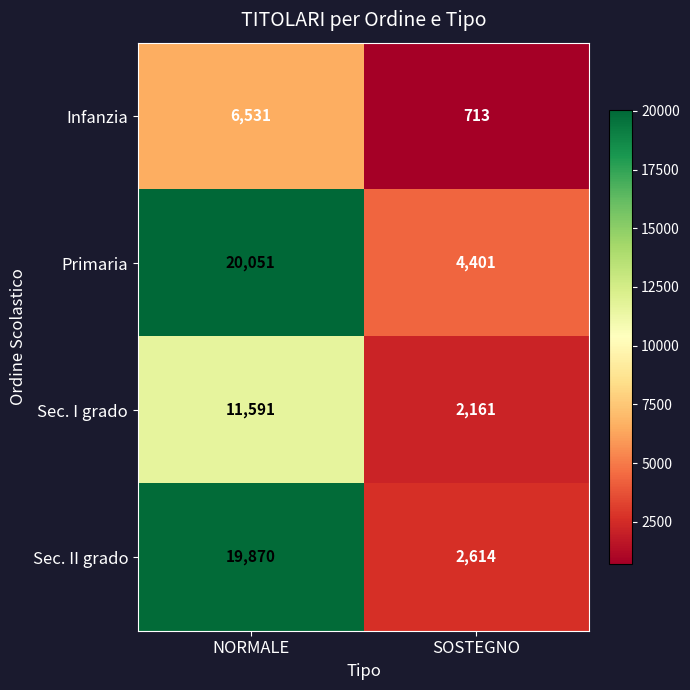

Count the number of data series in this chart.

4